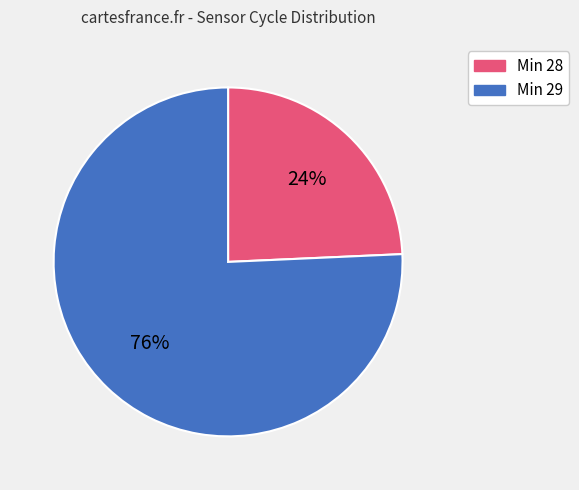

Is it true that Min 29 is 70% of the pie?

False